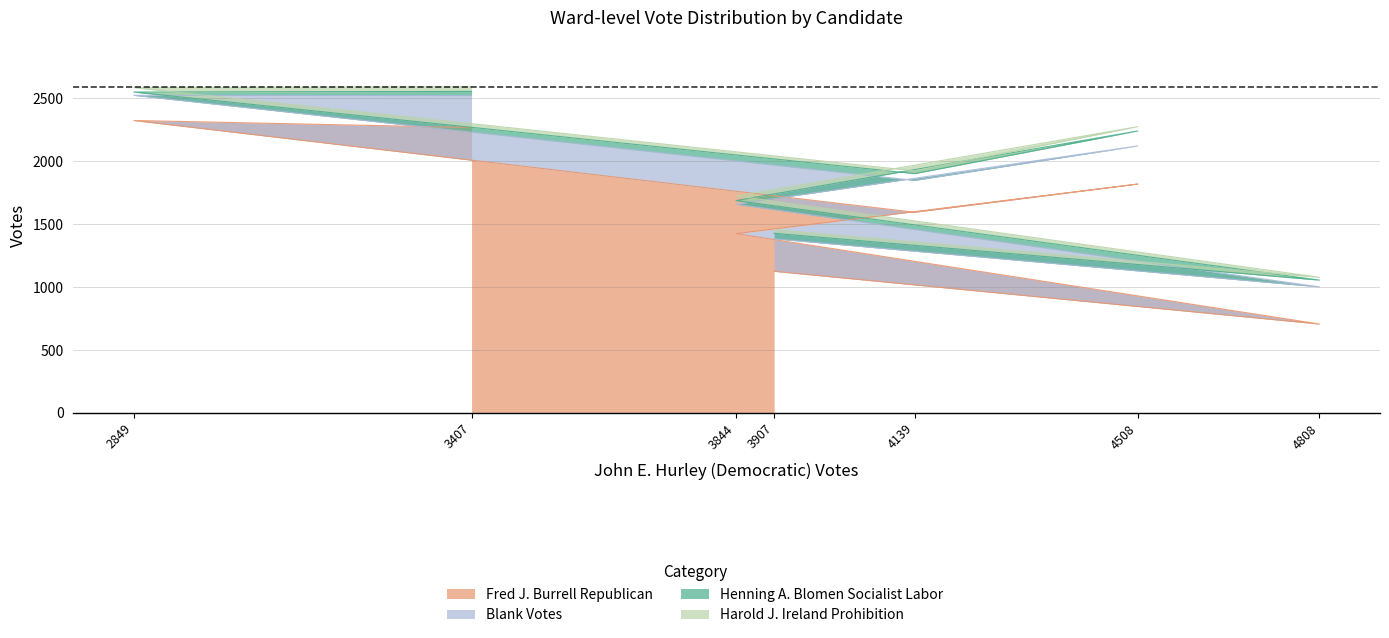

What is the average value of the Henning A. Blomen Socialist Labor series?

51